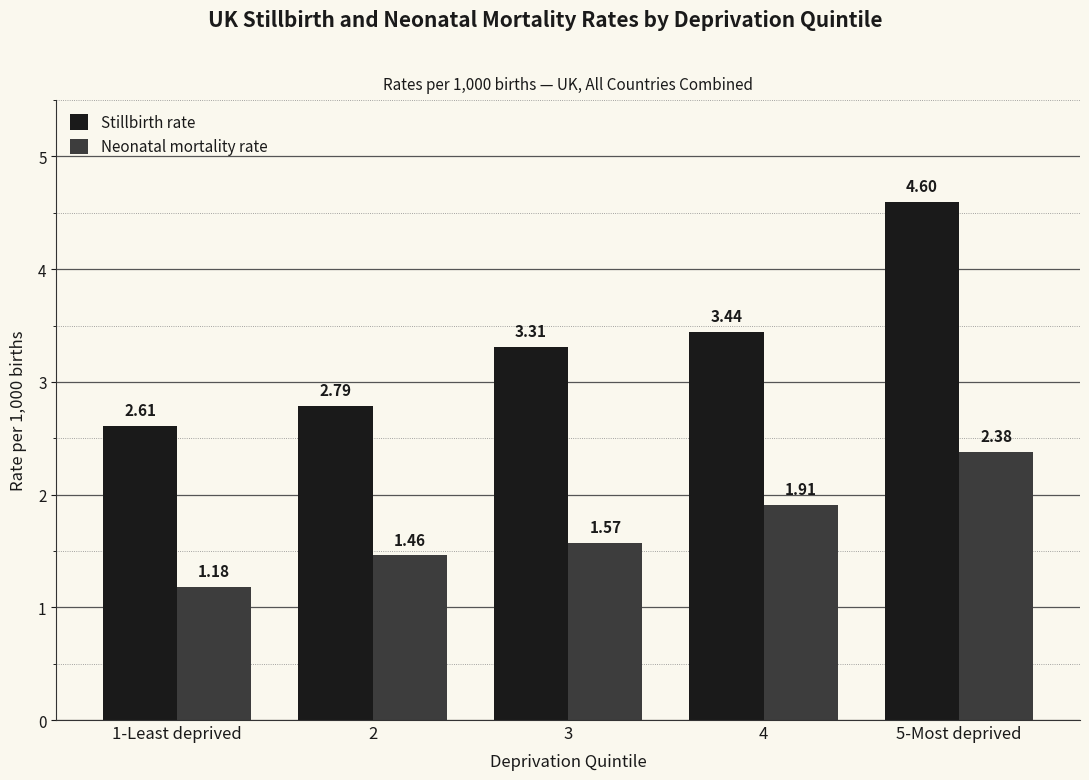

What is the label of the 2nd bar from the left?

2